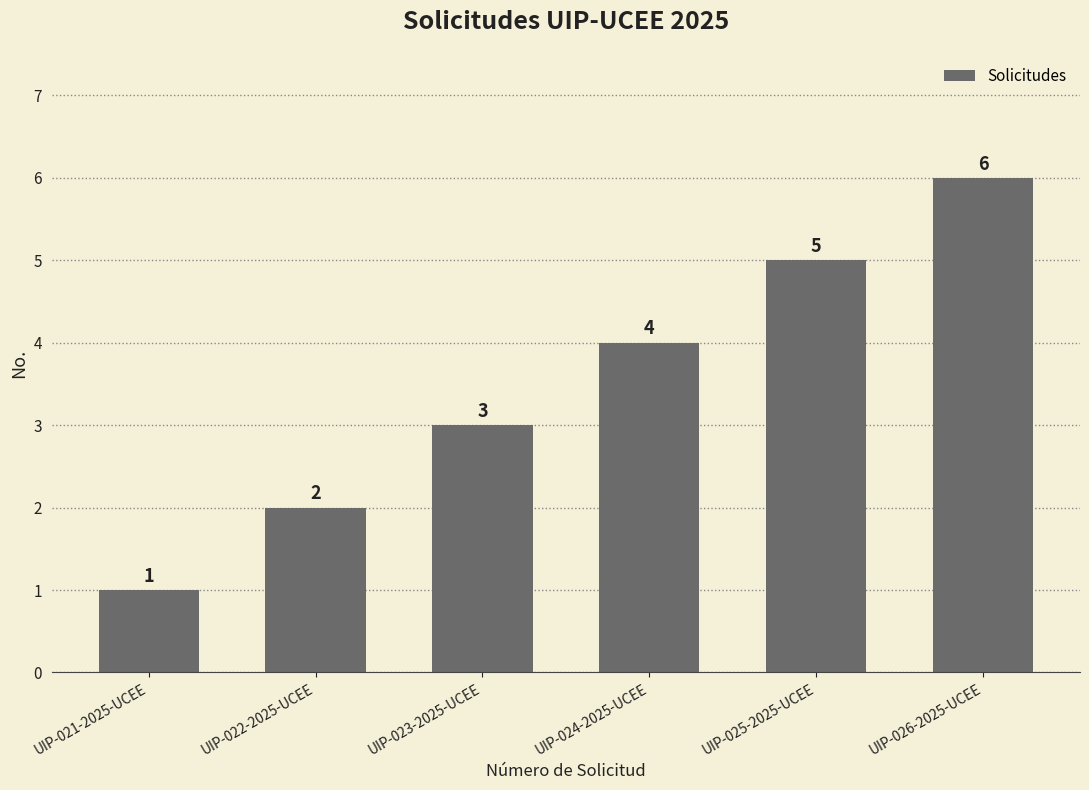

At which label is the value closest to 3?

UIP-023-2025-UCEE